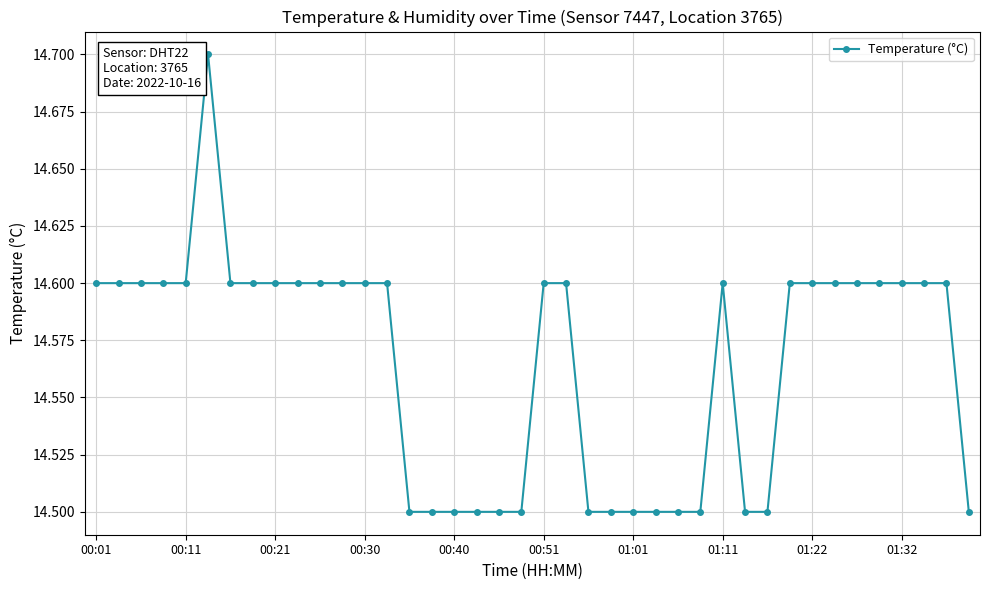

What is the value of the 23rd point from the left?

14.5